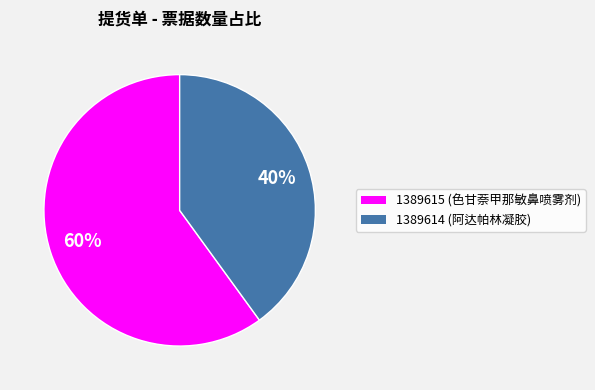

What is the largest slice in the pie chart?

1389615